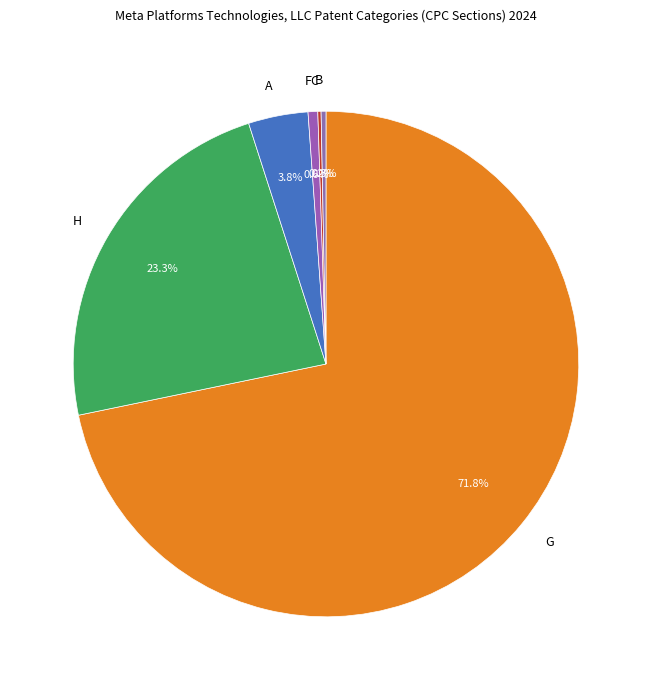

Which slice is the largest?

G